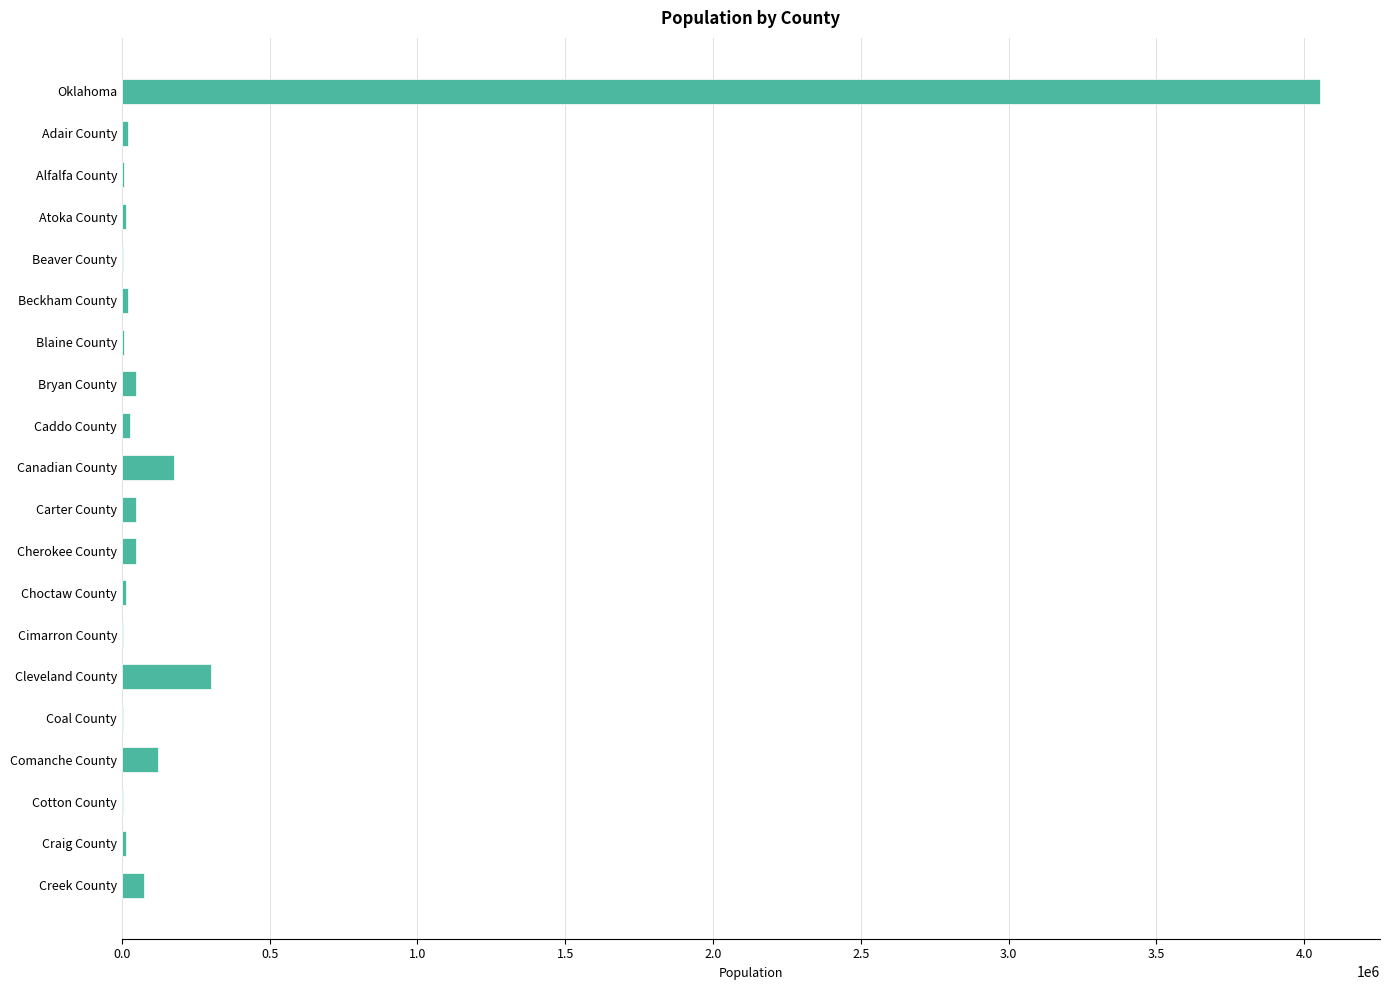

True or false: the data shows 95284 at Cleveland County.

False